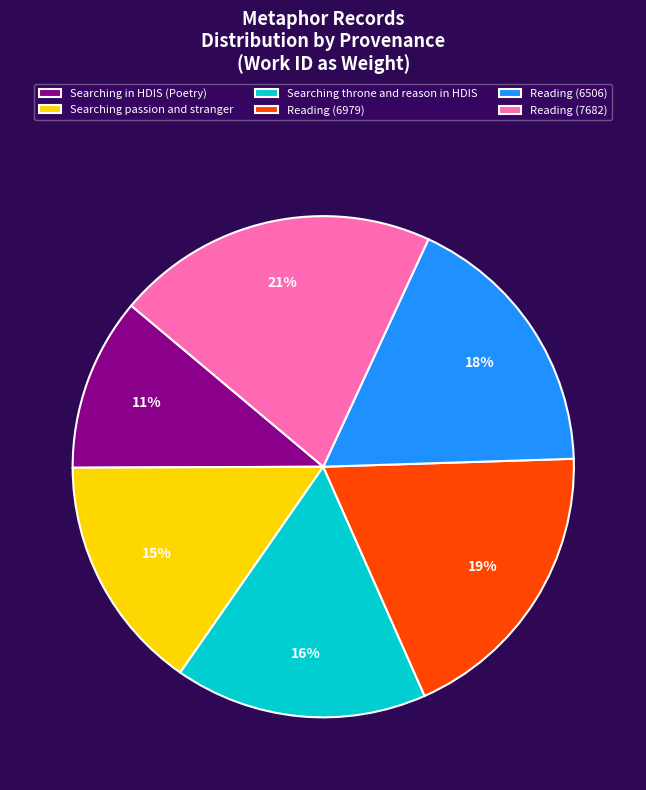

Which has a higher value, Reading (6979) or Reading (7682)?

Reading (7682)